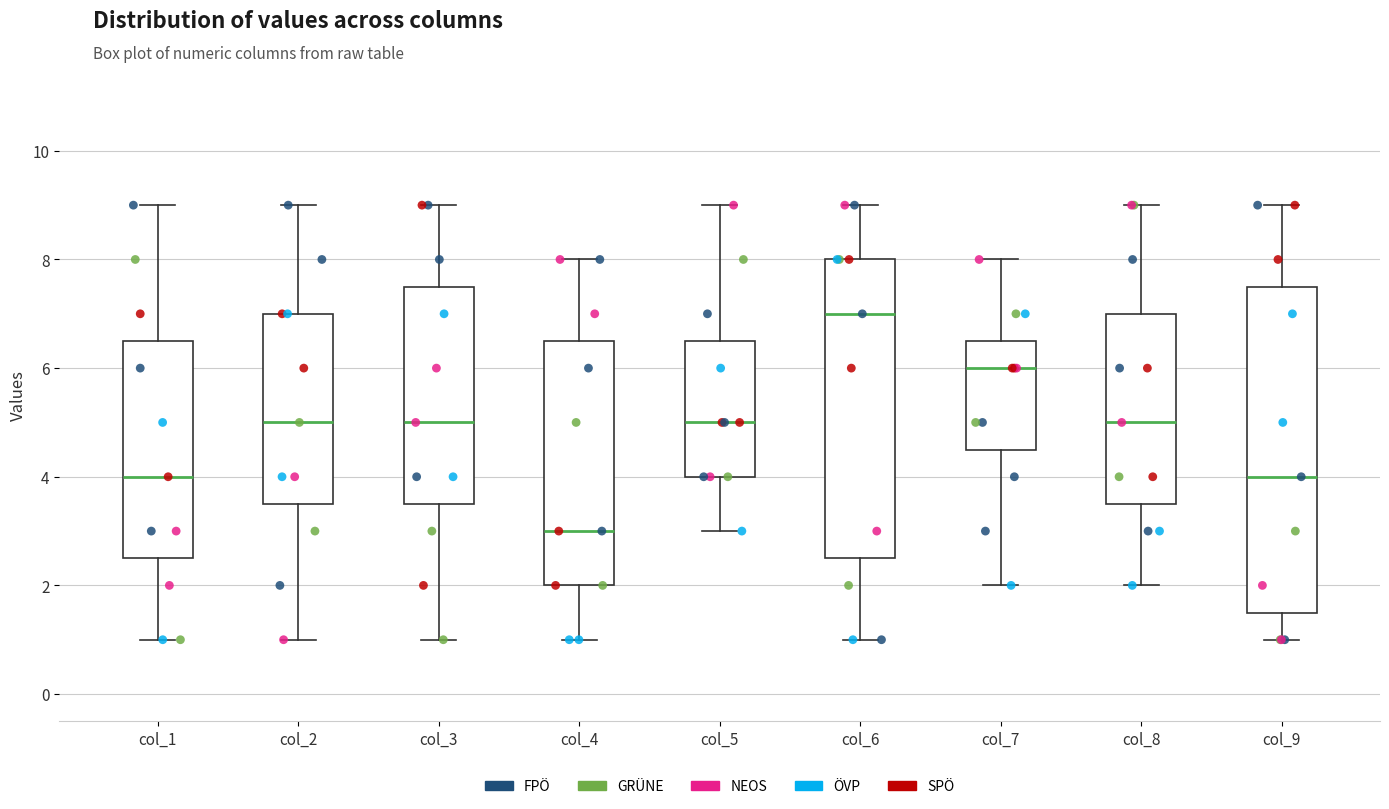

Reading left to right, transcribe this box plot: for each box, give where its median line is, the range the box spans, and where its two whiskers end, as read against the y-axis. The values are not printed on the chart, so give them approximately, as read against the axis.

col_1: median 4.0, box 2.6 to 6.6, whiskers 1.0 to 9.0
col_2: median 5.0, box 3.6 to 7.0, whiskers 1.0 to 9.0
col_3: median 5.0, box 3.6 to 7.6, whiskers 1.0 to 9.0
col_4: median 3.0, box 2.0 to 6.6, whiskers 1.0 to 8.0
col_5: median 5.0, box 4.0 to 6.6, whiskers 3.0 to 9.0
col_6: median 7.0, box 2.6 to 8.0, whiskers 1.0 to 9.0
col_7: median 6.0, box 4.6 to 6.6, whiskers 2.0 to 8.0
col_8: median 5.0, box 3.6 to 7.0, whiskers 2.0 to 9.0
col_9: median 4.0, box 1.6 to 7.6, whiskers 1.0 to 9.0